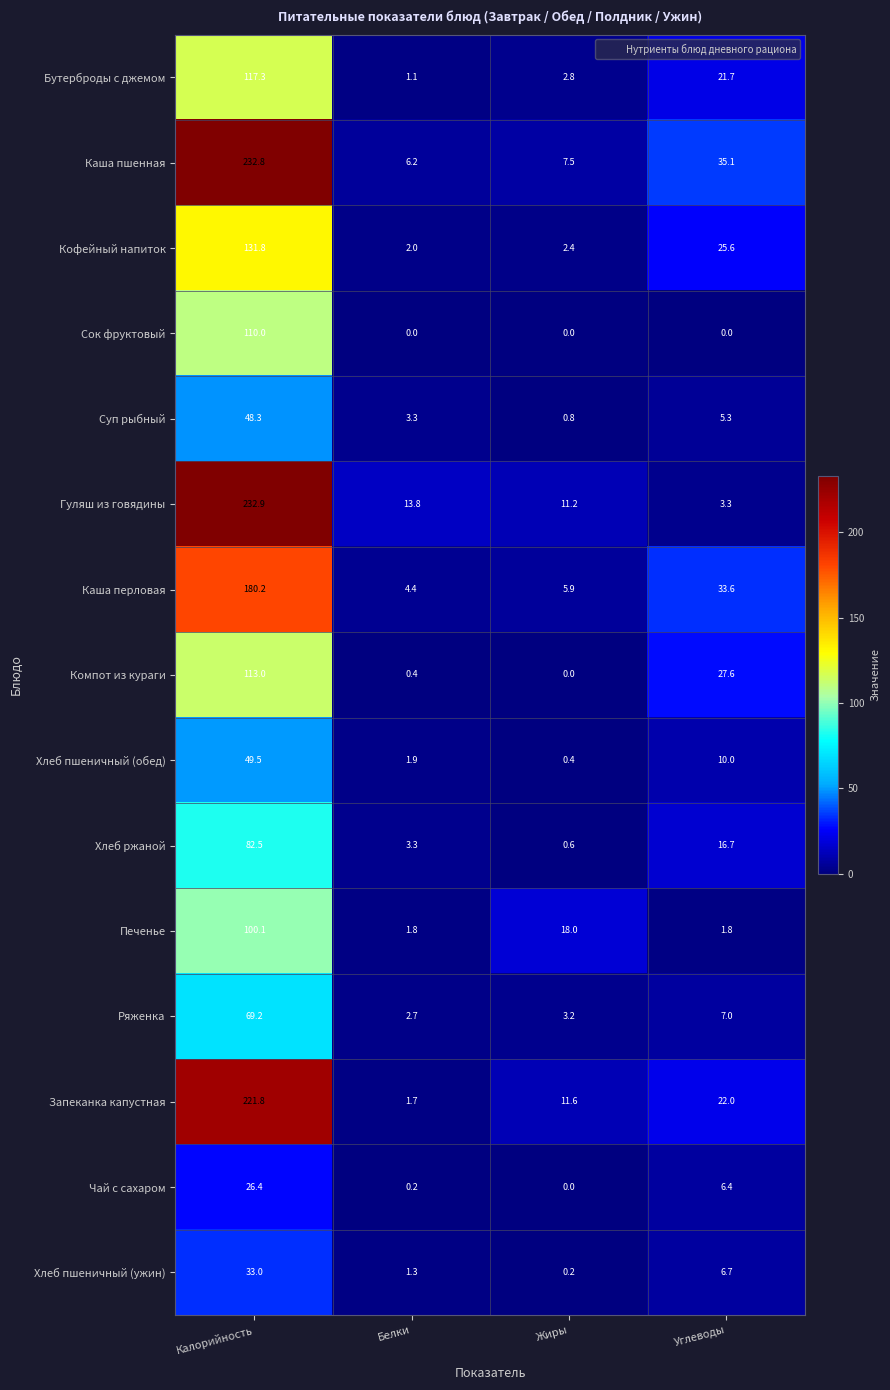

What is the approximate value of Гуляш из говядины at Белки?

13.8